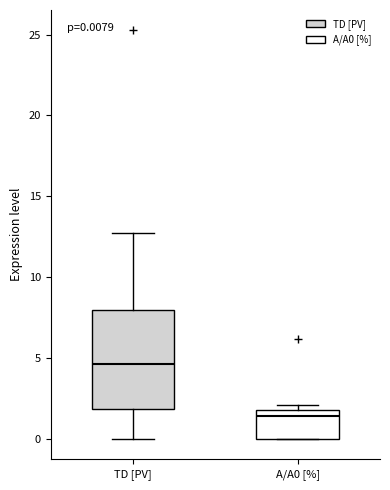

Which box's median line is the highest?

TD [PV]